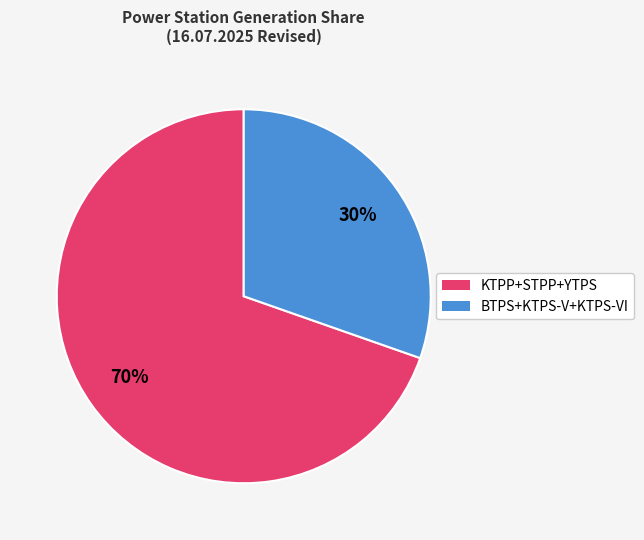

How many slices are in this pie chart?

2